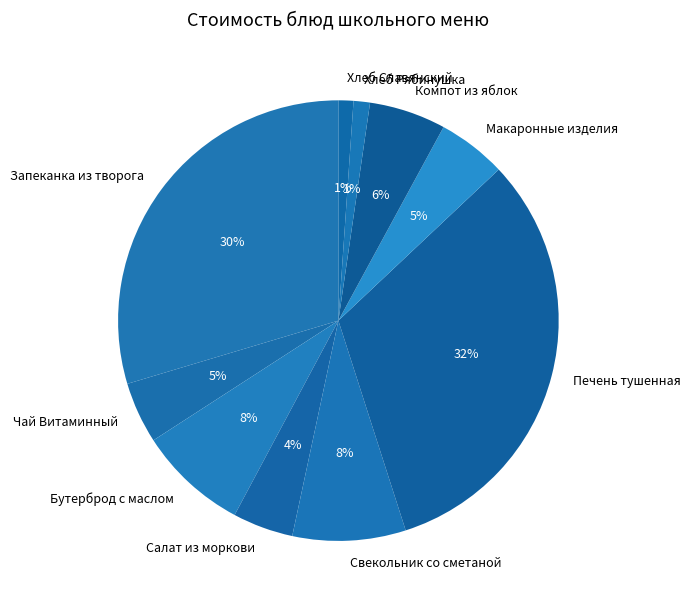

To the nearest percent, what percentage of the pie is Хлеб Славянский?

1%